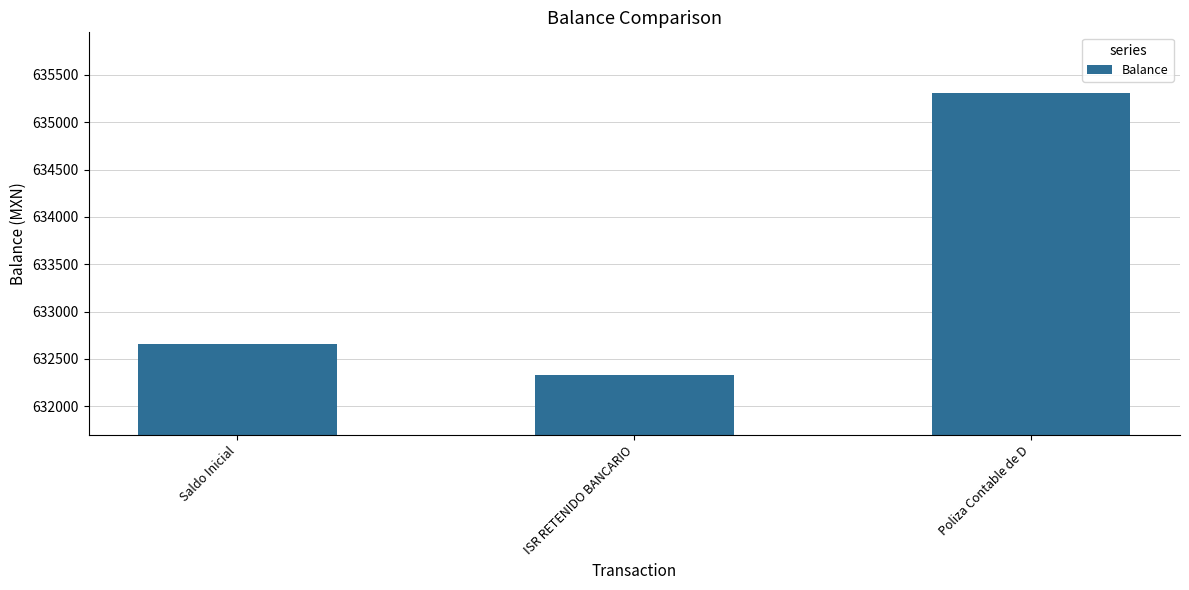

How many bars are there in total?

3